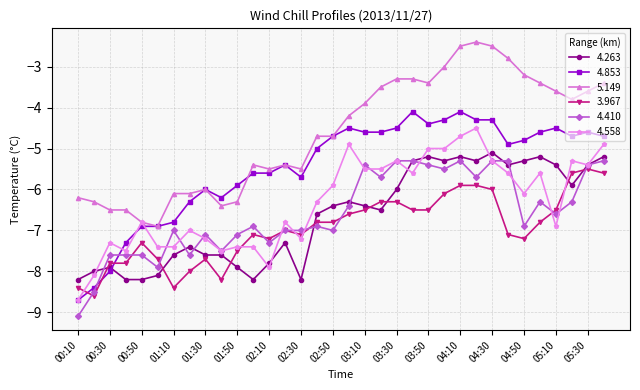

What is the minimum value for 4.558?

-8.7